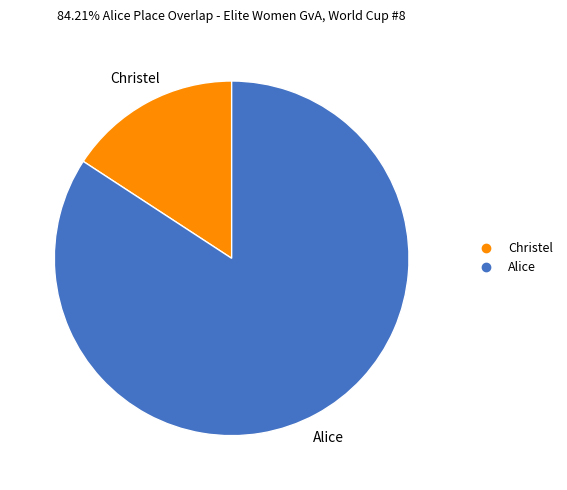

Rank the categories by value from highest to lowest.

Alice, Christel